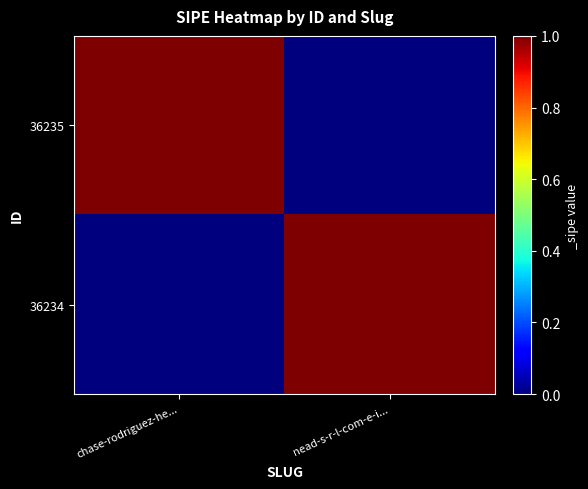

What is the maximum value shown in the chart?

1